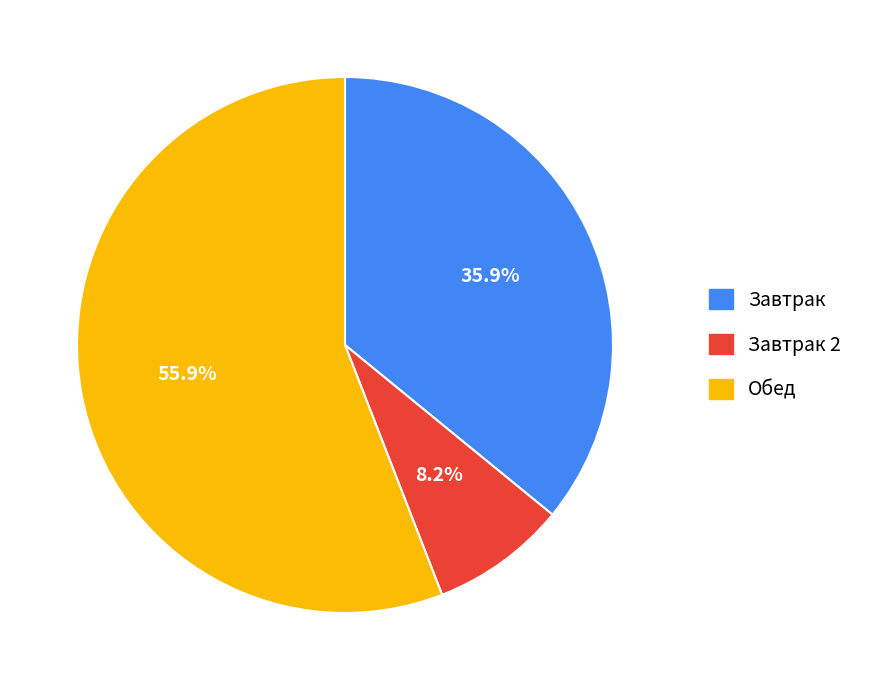

Is there a majority slice in this chart?

Yes